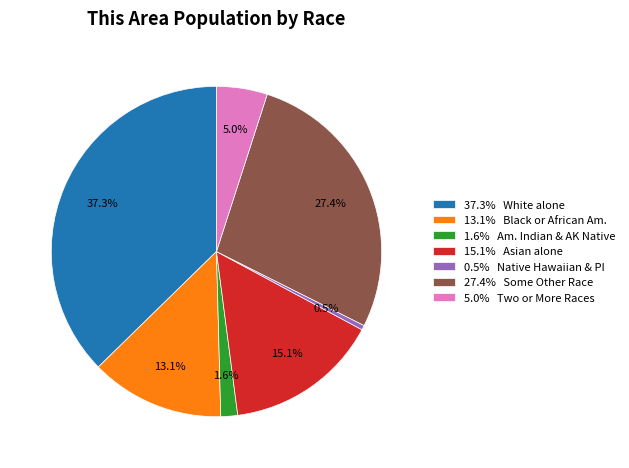

What is the smallest slice in the pie chart?

0.5% Native Hawaiian & PI